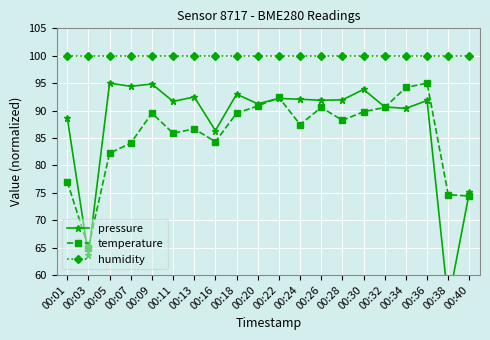

Reading left to right, transcribe all the data shown in this chart.

pressure: 88.7	63.6	95.0	94.4	94.8	91.7	92.5	86.3	93.0	91.2	92.2	92.1	91.9	92.0	93.9	90.7	90.4	91.8	55.0	75.1
temperature: 77.0	65.0	82.2	84.0	89.5	85.9	86.7	84.3	89.5	90.8	92.4	87.4	90.6	88.2	89.8	90.6	94.2	95.0	74.7	74.4
humidity: 100.0	100.0	100.0	100.0	100.0	100.0	100.0	100.0	100.0	100.0	100.0	100.0	100.0	100.0	100.0	100.0	100.0	100.0	100.0	100.0